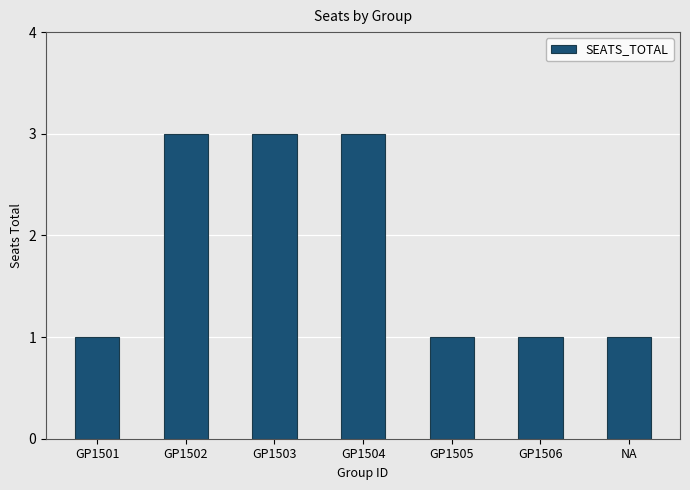

What is the sum of all values?

13